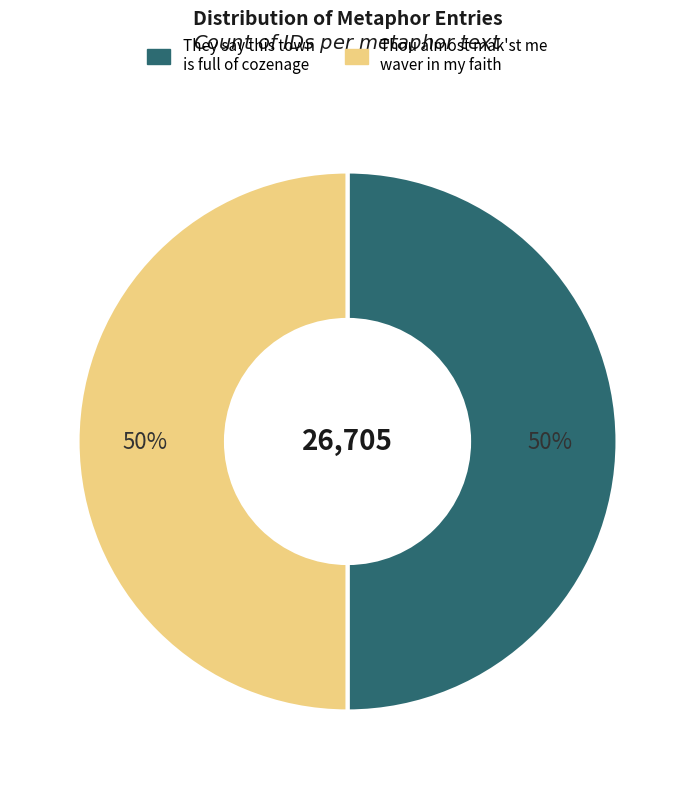

Approximately how many times larger is the value at They say this town is full of cozenage compared to Thou almost mak'st me waver in my faith?

1.0